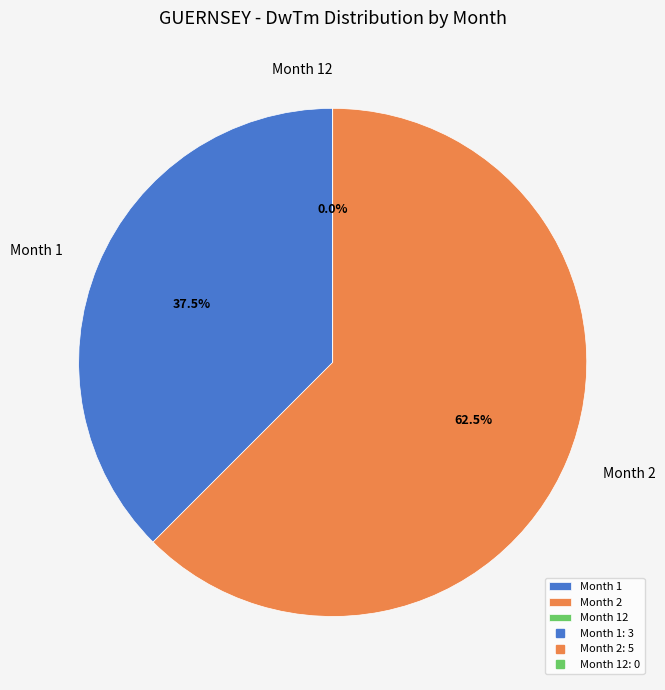

To the nearest percent, what percentage of the pie is Month 2?

62%